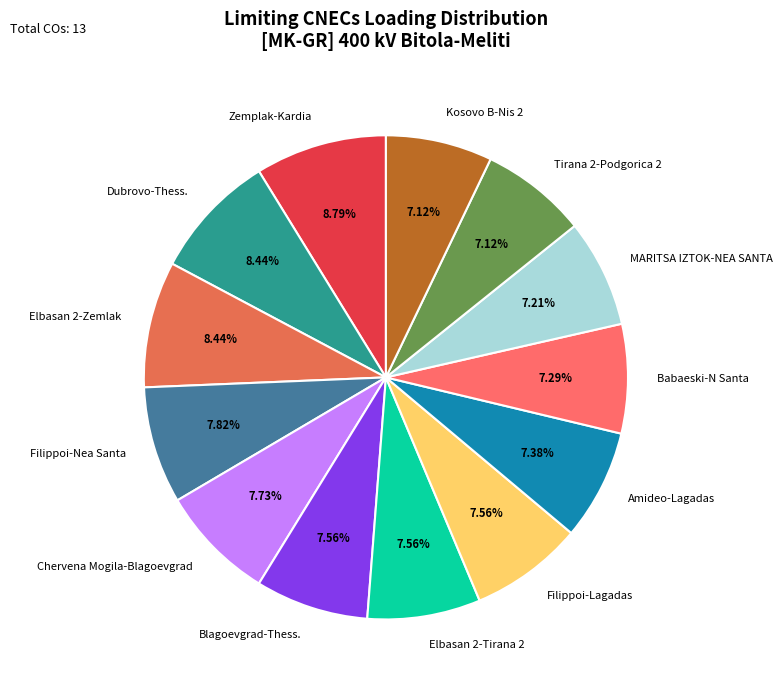

Does Elbasan 2-Tirana 2 represent more than half of the total?

No